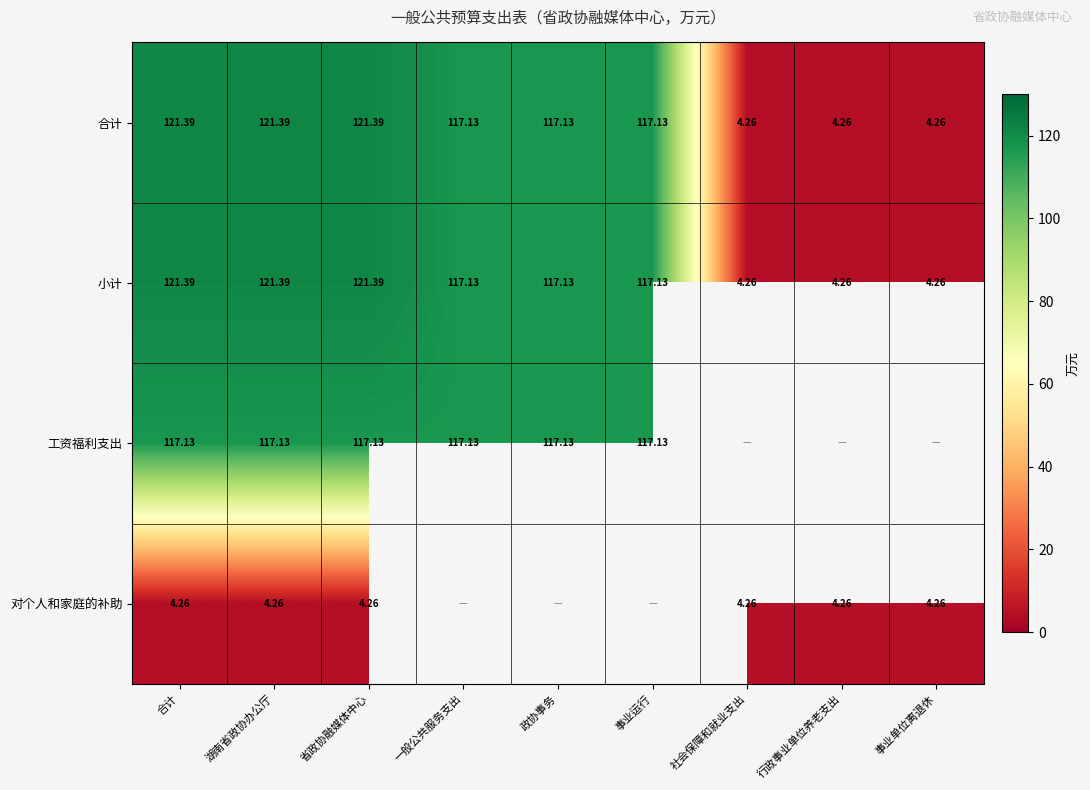

What is the difference between the maximum and minimum values in the 小计 series?

117.1